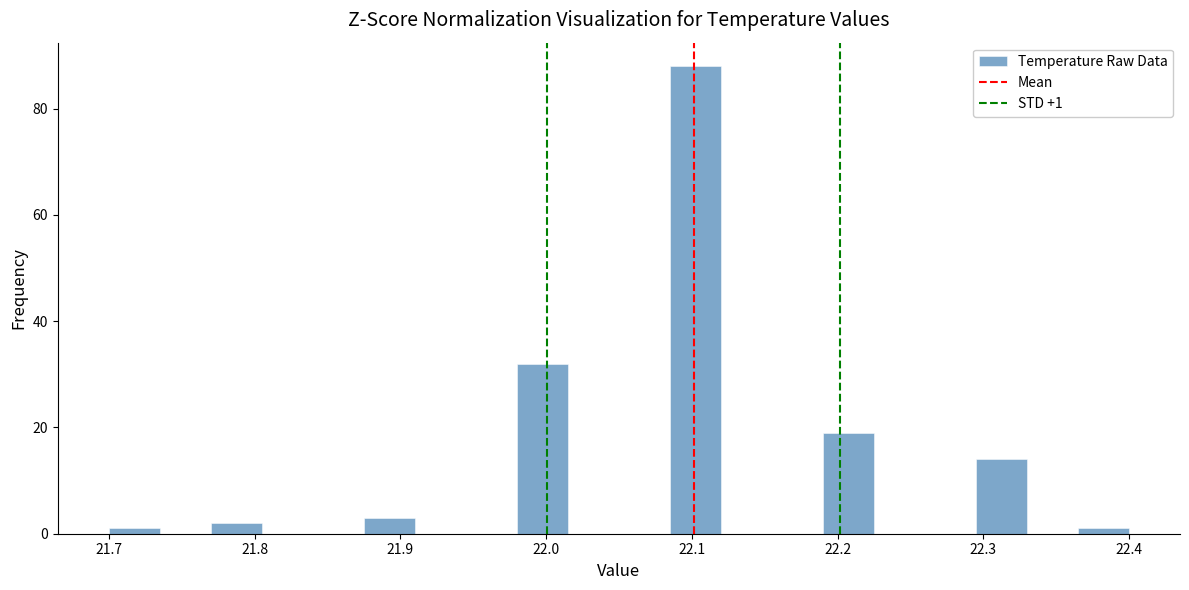

Read against the x-axis, roughly where is the centre of the tallest bar?

22.10